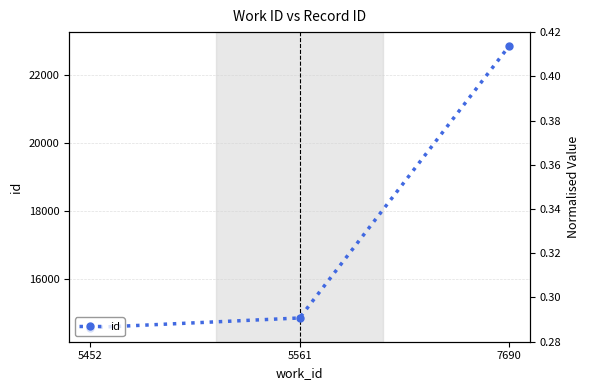

At which label is id closest to 18718?

5561